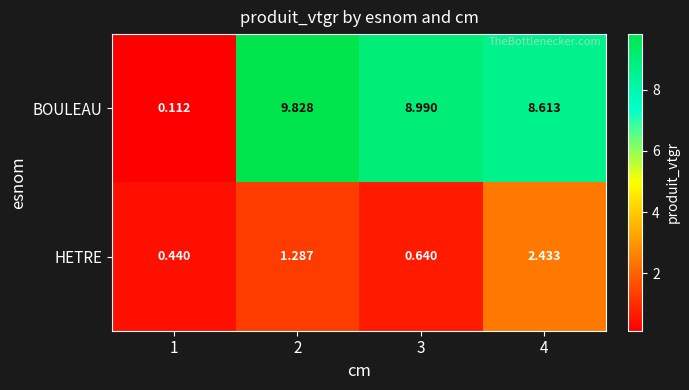

Which series has the widest spread of values?

BOULEAU